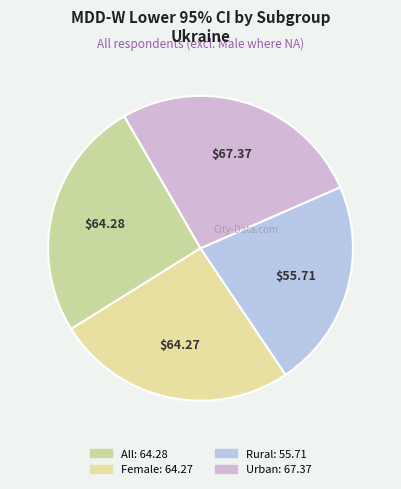

To the nearest percent, what is the difference between the Female and Rural slice percentages?

3%